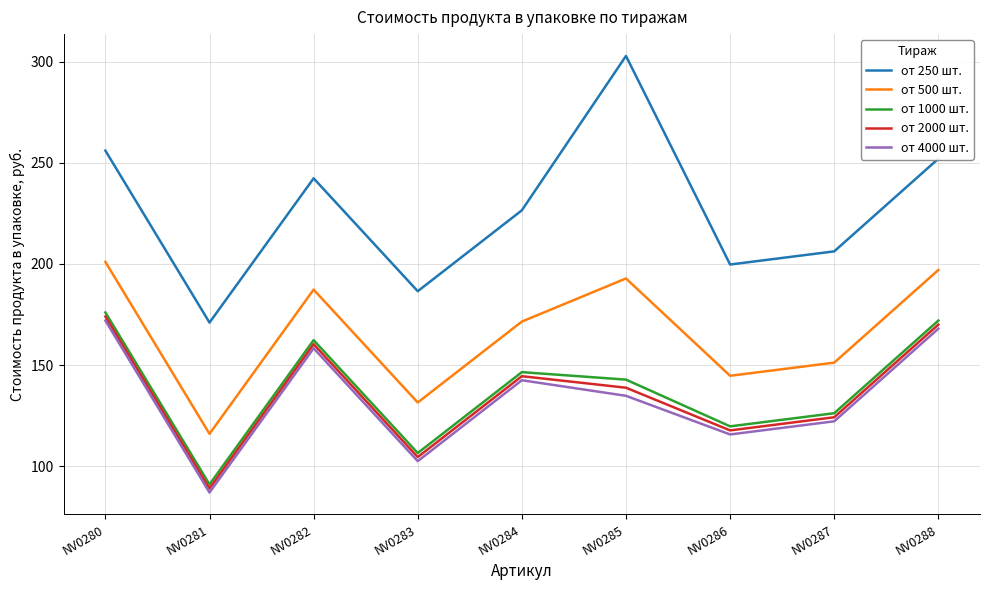

Which series has the widest spread of values?

от 250 шт.